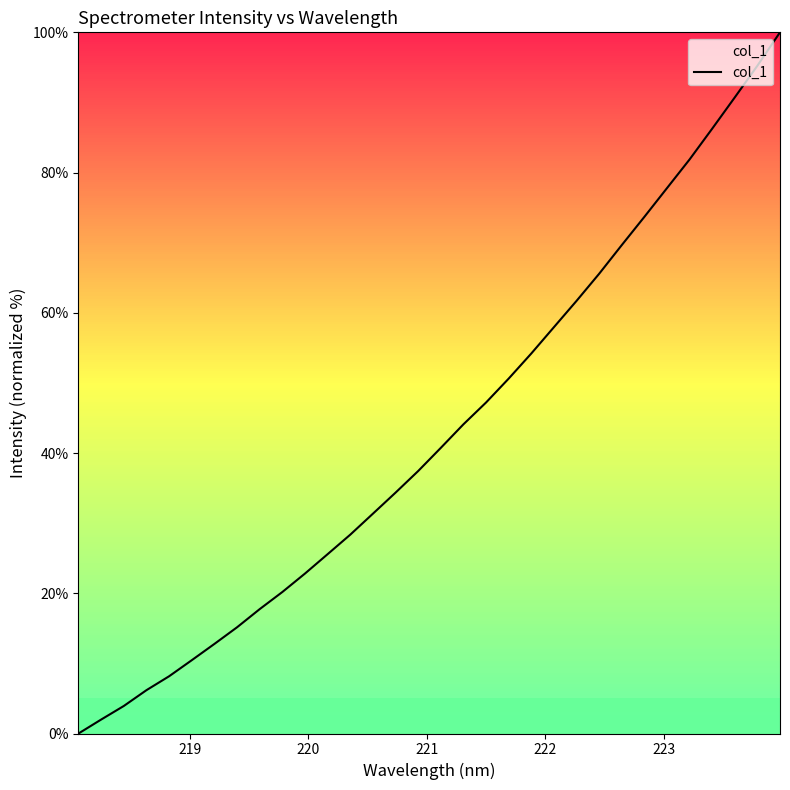

What is the greatest value displayed?

100.0